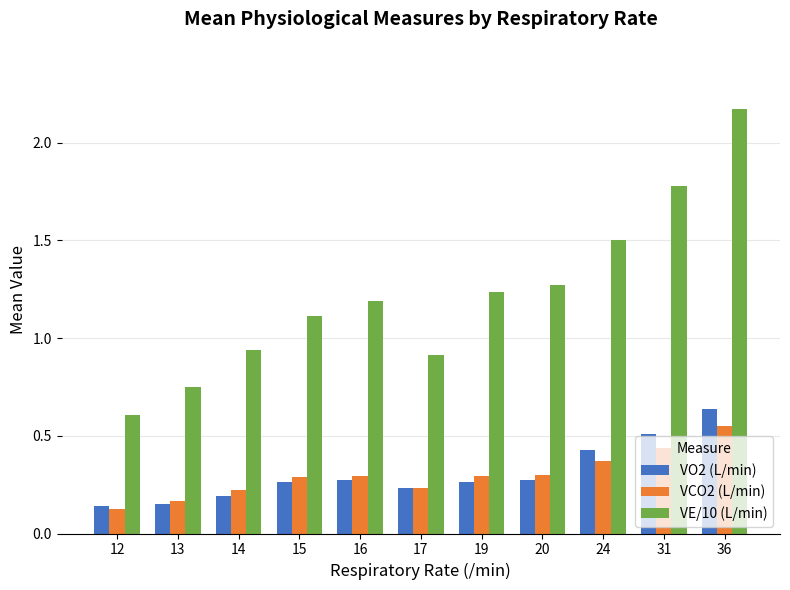

What are all the series names shown in the legend?

VO2 (L/min), VCO2 (L/min), VE/10 (L/min)